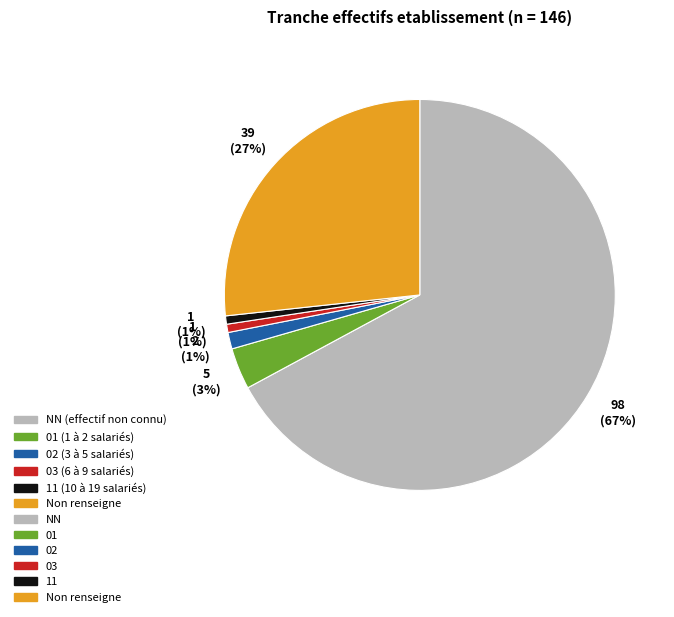

To the nearest percent, what is the average slice percentage?

17%